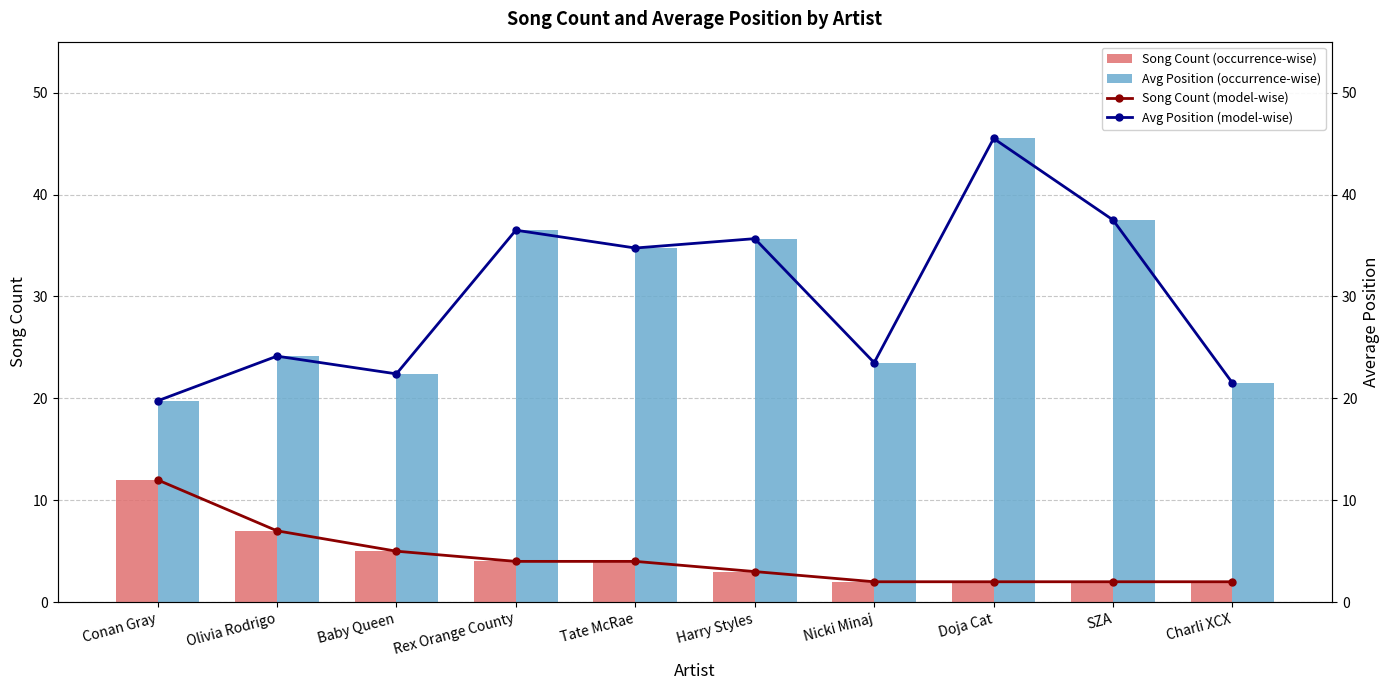

Which series has the widest spread of values?

Avg Position (occurrence-wise)